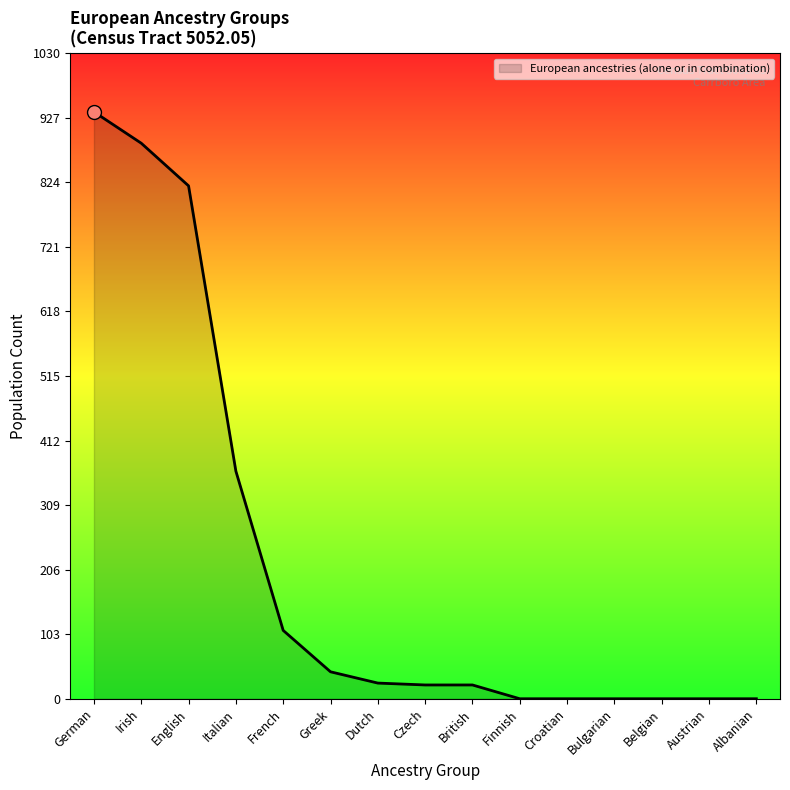

Where is the data nearest to the value 468?

Italian